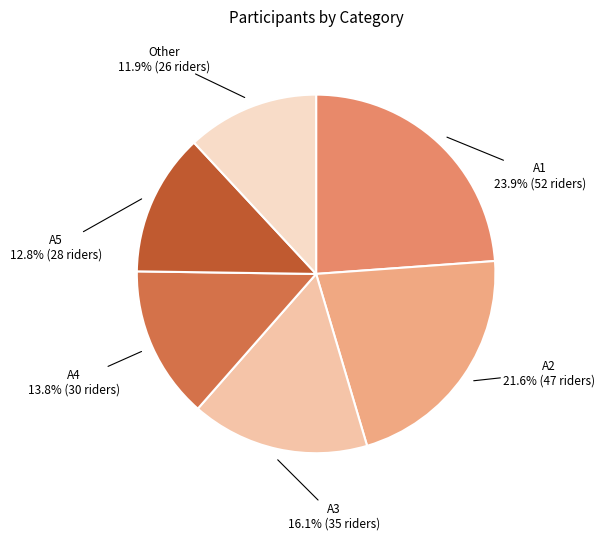

Do A4 and A2 together represent more than half of the pie?

No